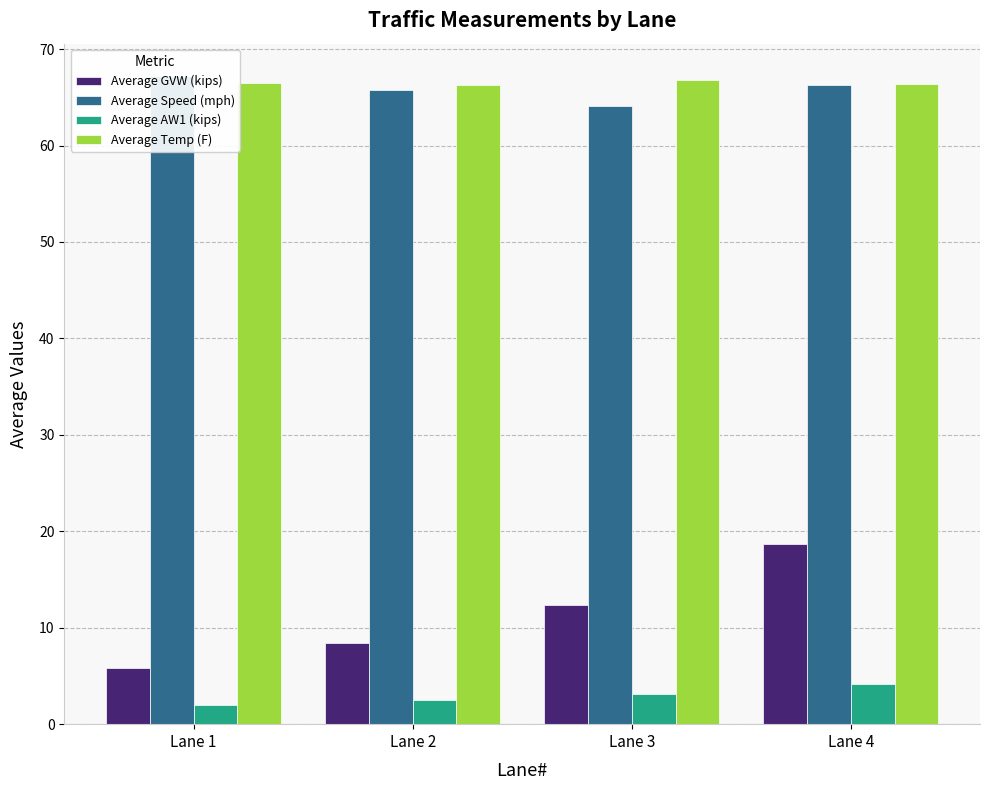

Which series has the widest spread of values?

Average GVW (kips)